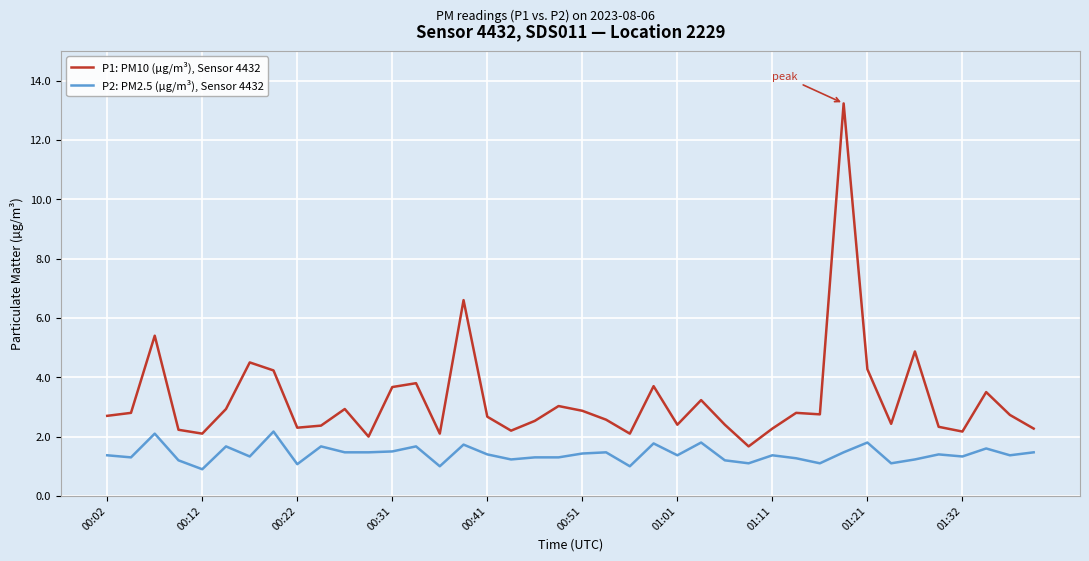

What is the minimum value shown in the chart?

0.9